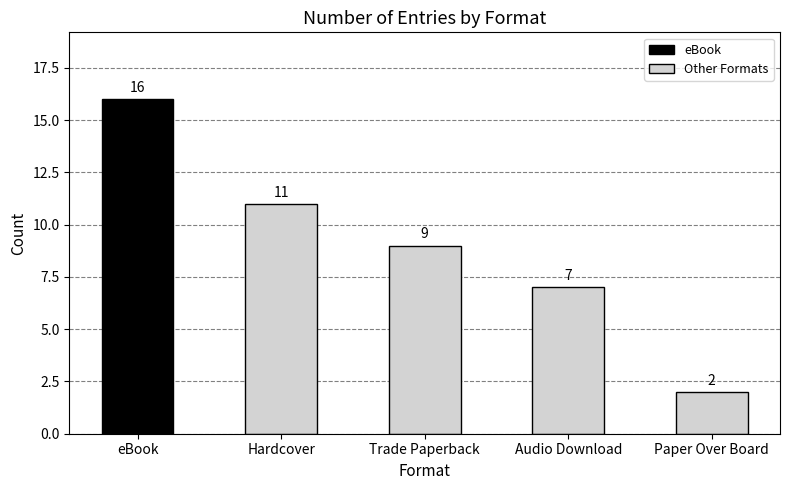

Reading left to right, what are all the values shown in this chart?

eBook=16	Hardcover=11	Trade Paperback=9	Audio Download=7	Paper Over Board=2